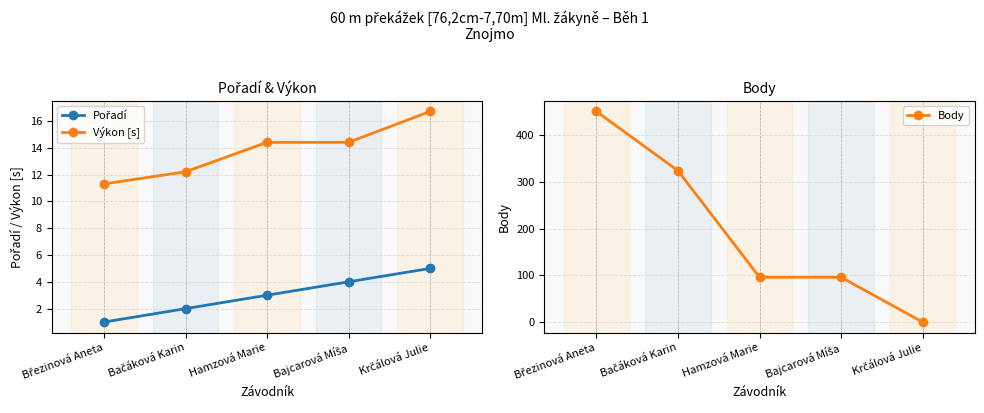

What is the lowest value of the Výkon [s] series?

11.3